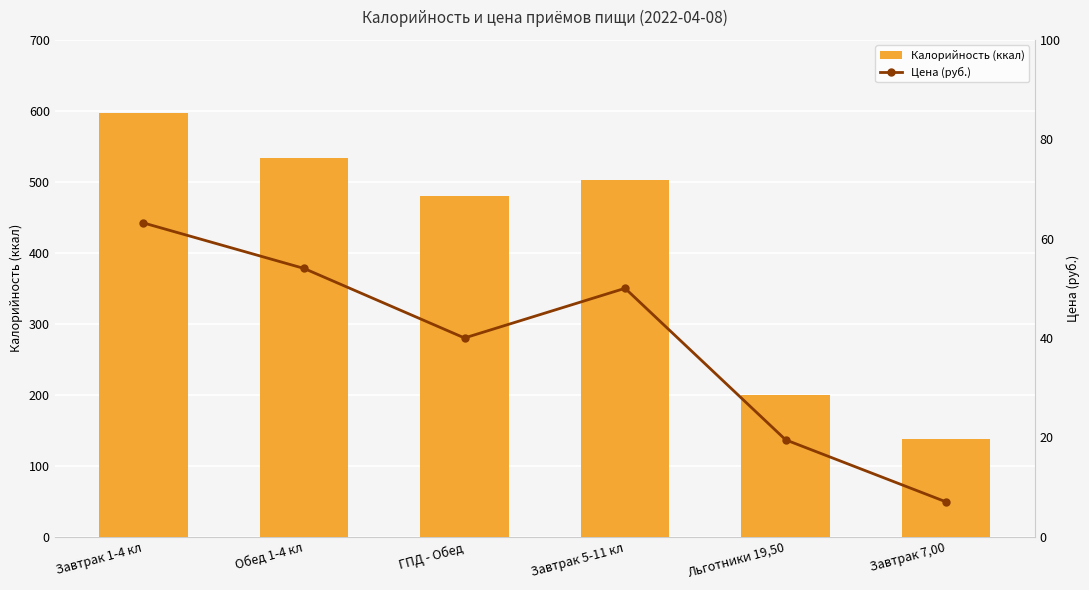

Where does the Цена series first go above 50?

Завтрак 1-4 кл